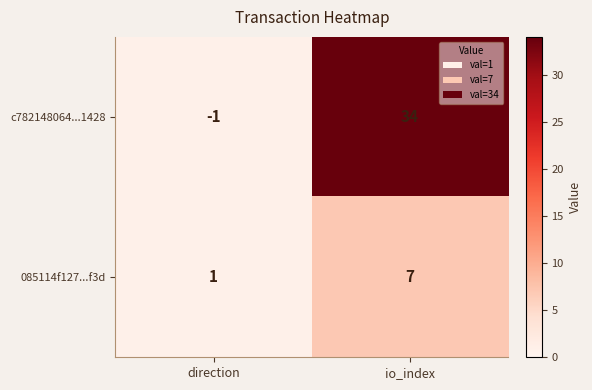

Which label corresponds to the smallest value in the chart?

direction